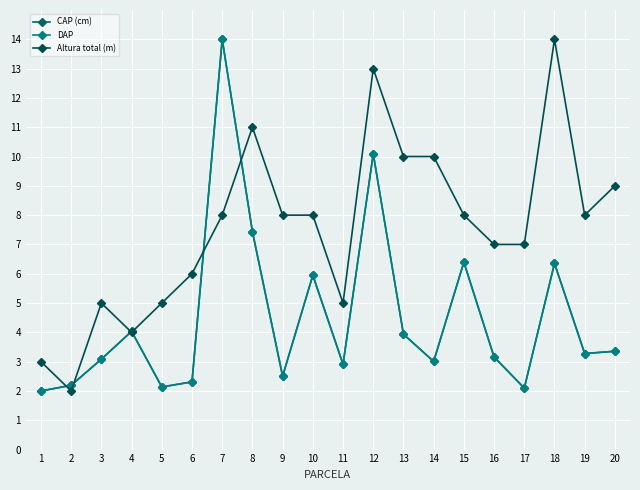

At how many categories does at least one series exceed 5?

14